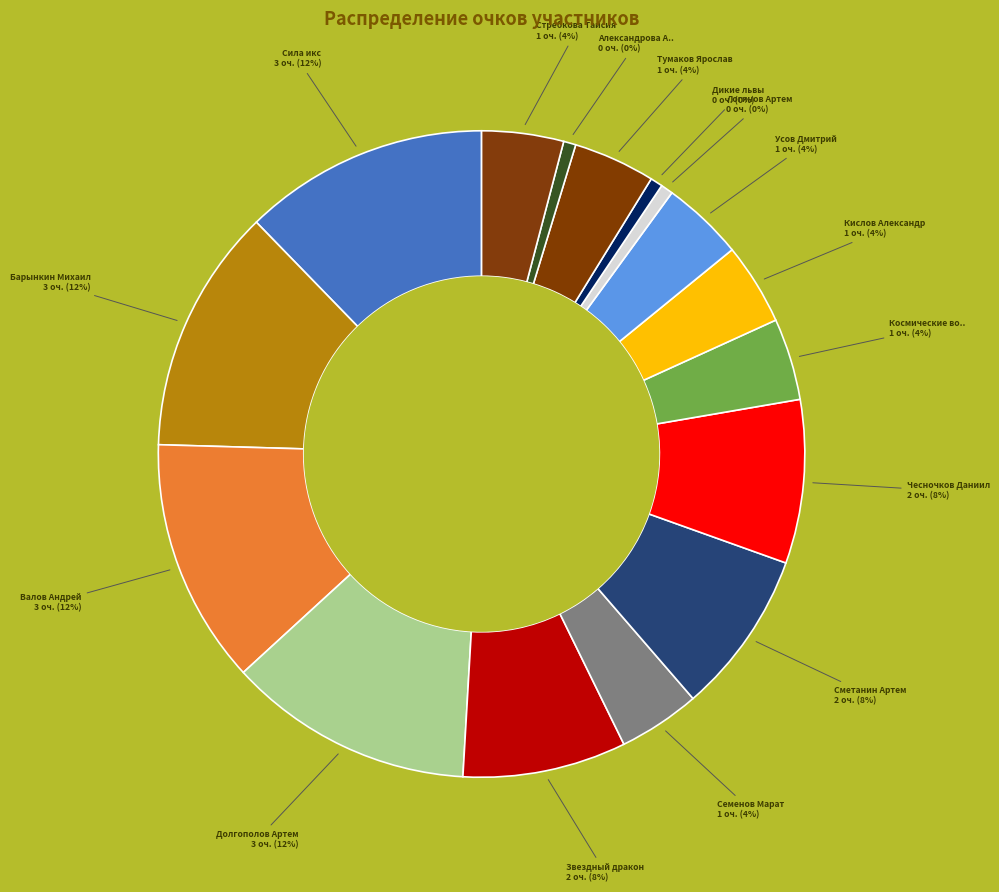

To the nearest percent, what portion does Усов Дмитрий represent?

4%